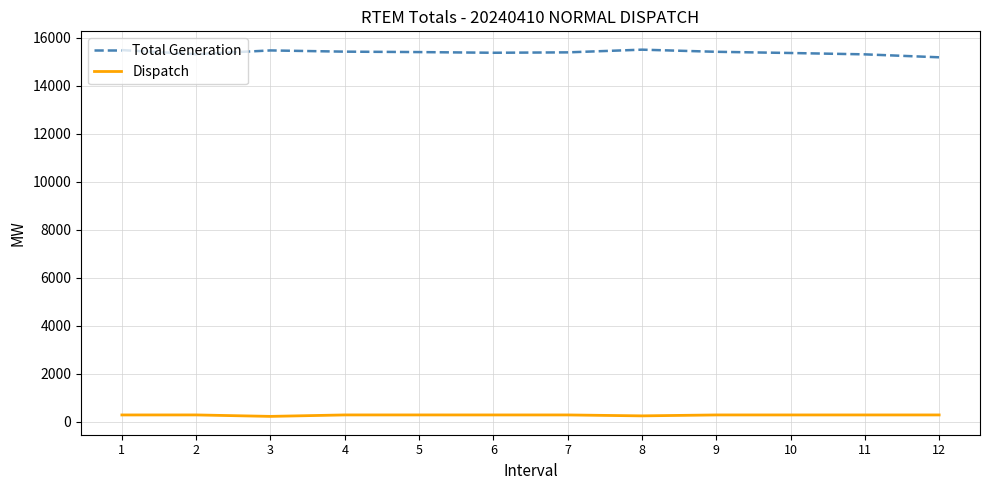

At how many categories does at least one series exceed 3928?

12